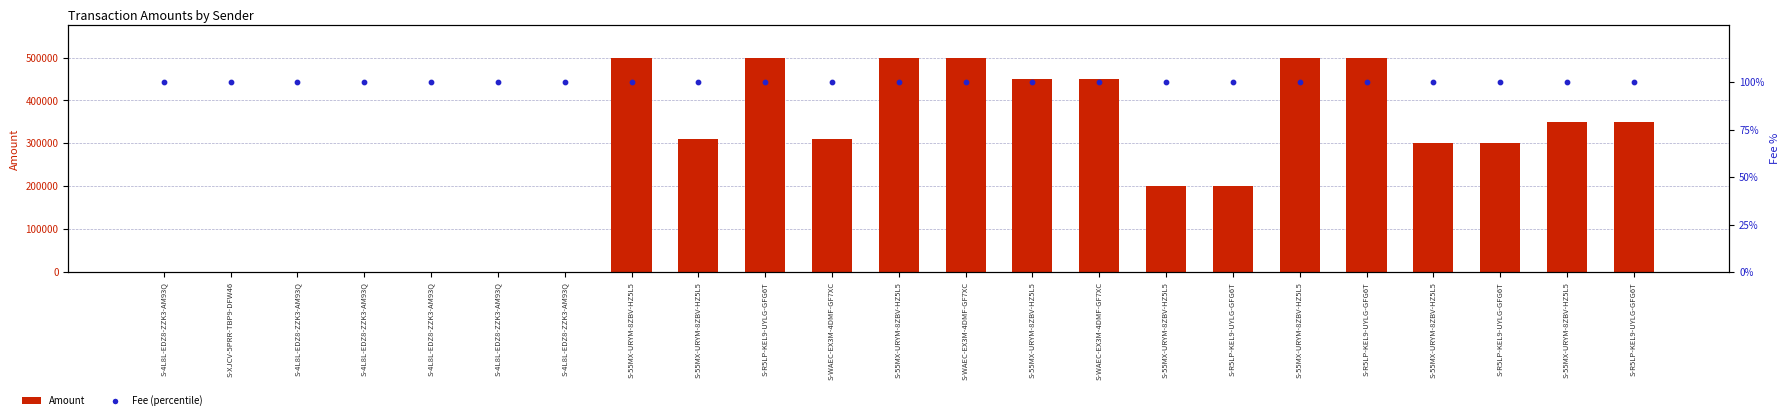

Which series reaches the maximum Y coordinate?

Amount